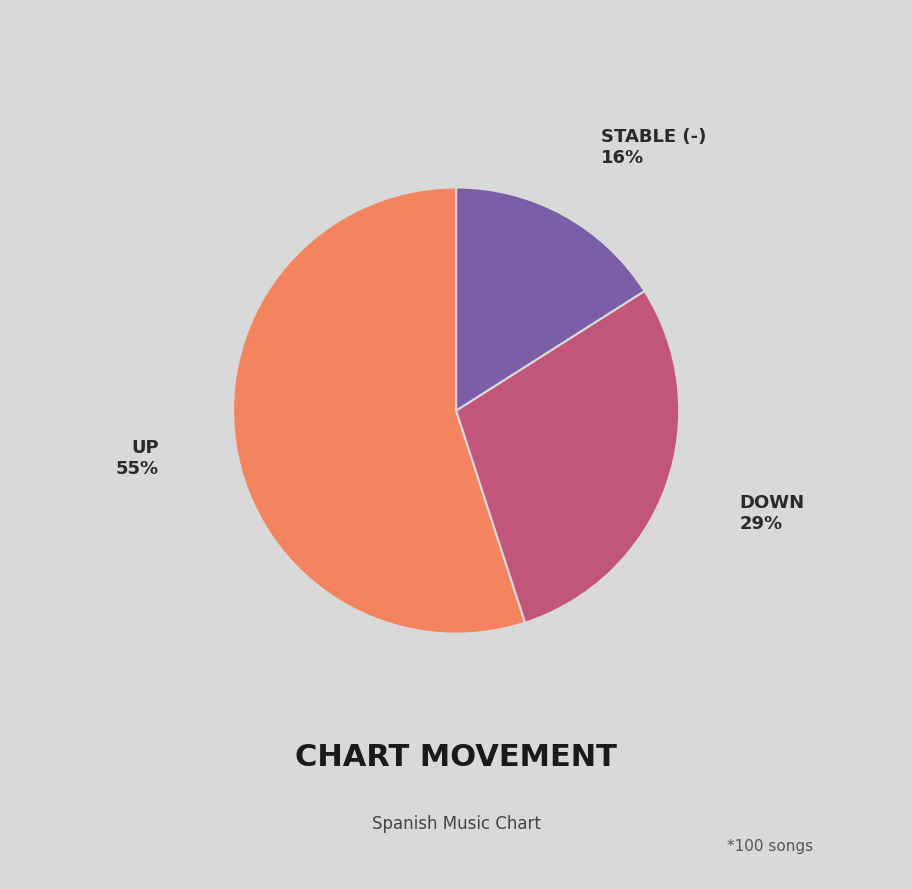

Is there any slice that represents more than half of the pie?

Yes